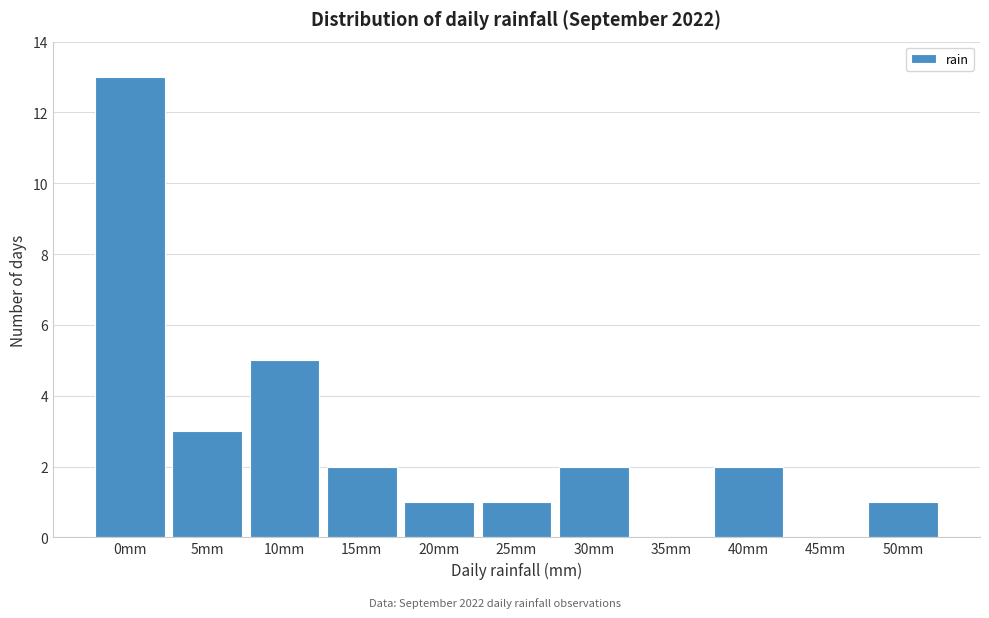

Reading left to right, transcribe all the data shown in this chart.

0mm=13	5mm=3	10mm=5	15mm=2	20mm=1	25mm=1	30mm=2	35mm=0	40mm=2	45mm=0	50mm=1